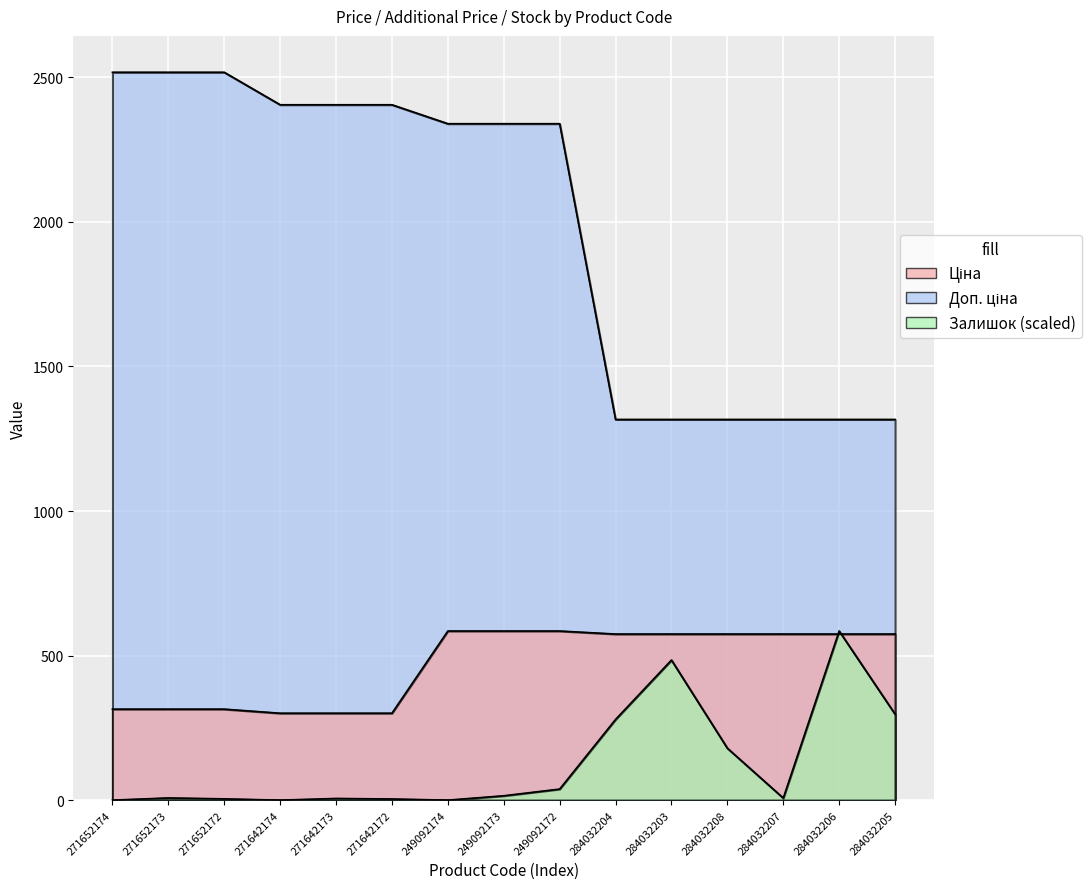

What is the sum of all Доп. ціна values?

29687.3